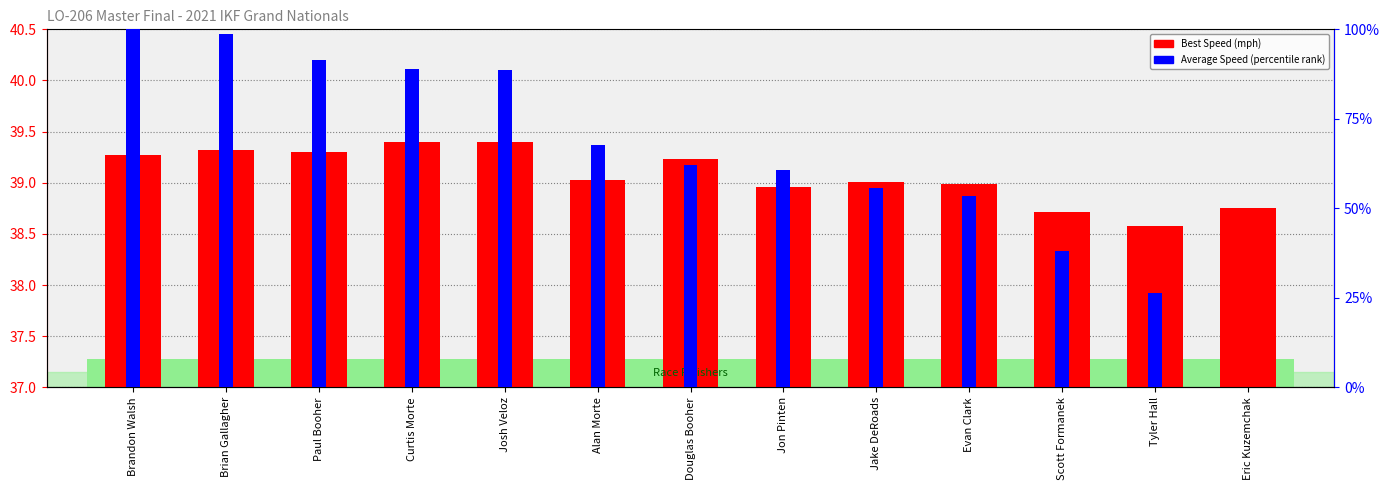

What is the greatest value displayed?

100.0